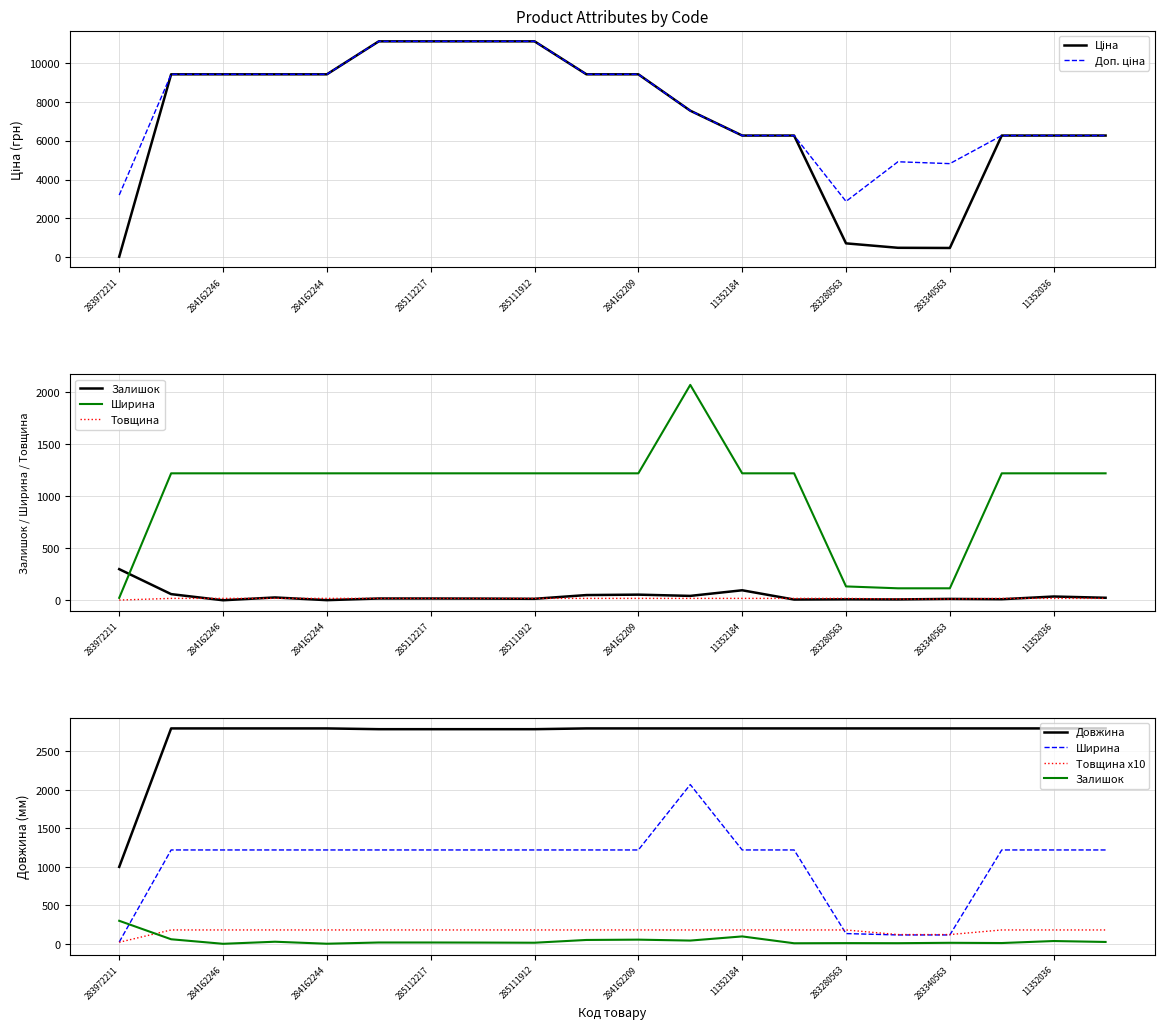

Is it true that Товщина equals 18.0 at 284162209?

True